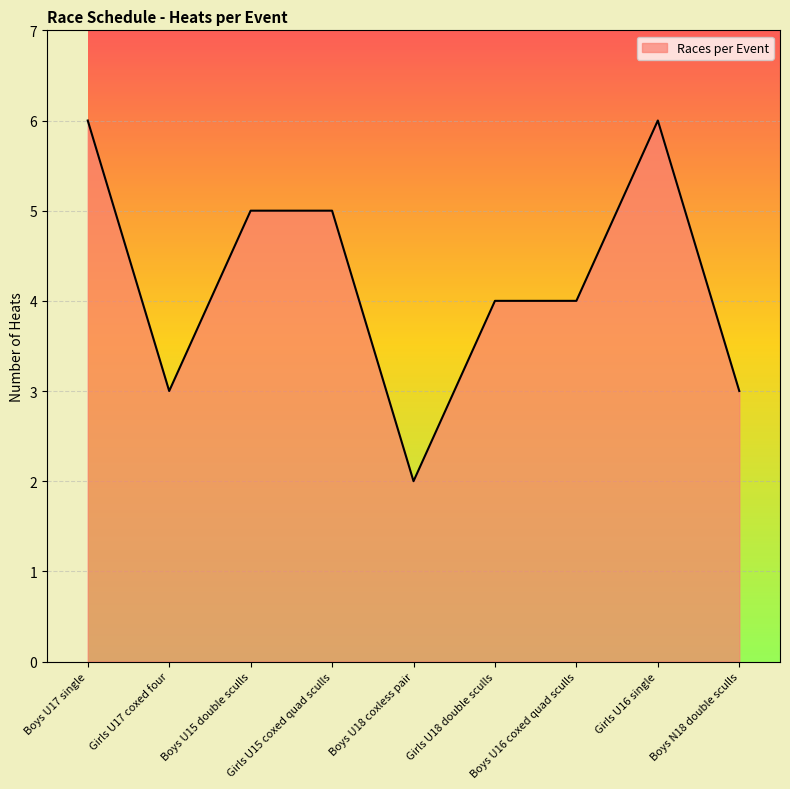

Does the chart display data point markers on the line(s)?

No